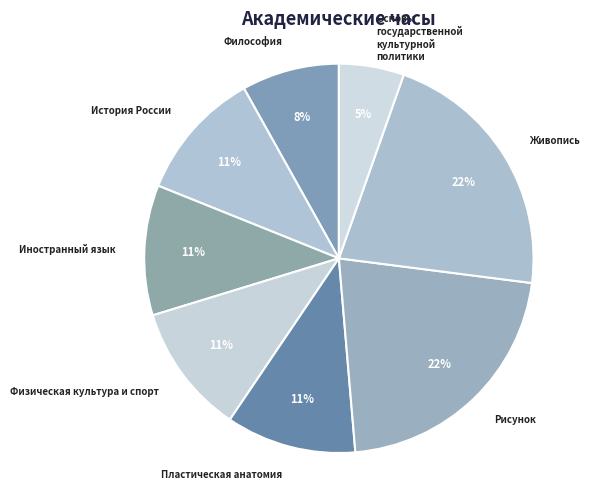

Is the sum of Философия and Иностранный язык greater than half?

No